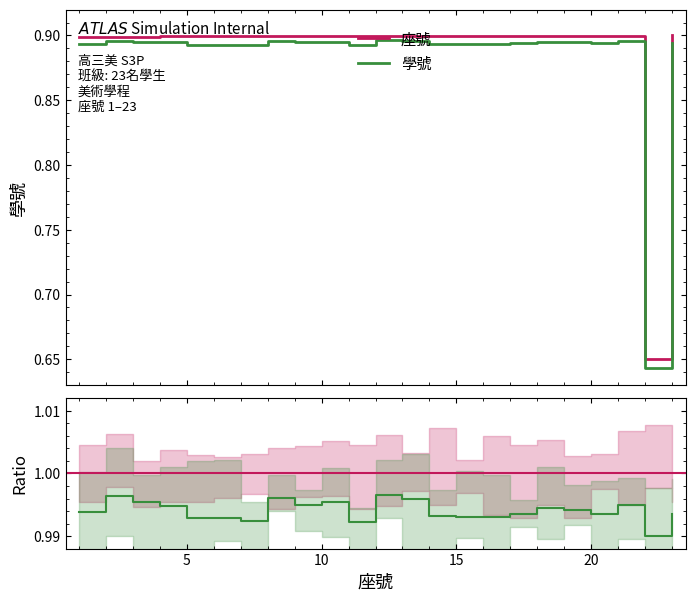

True or false: 學號 and 座號 cross at least once.

False